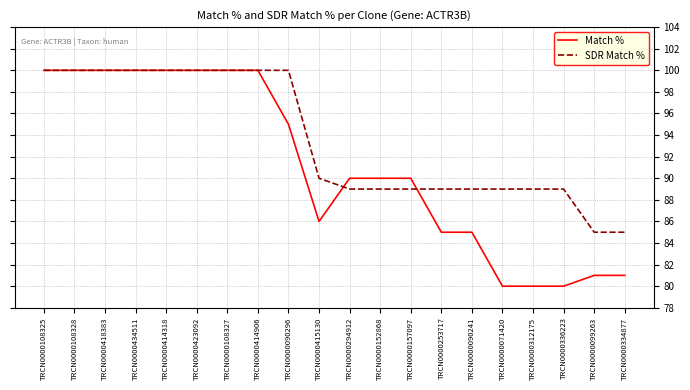

What is the spread (max minus min) of values at TRCN0000090241?

4